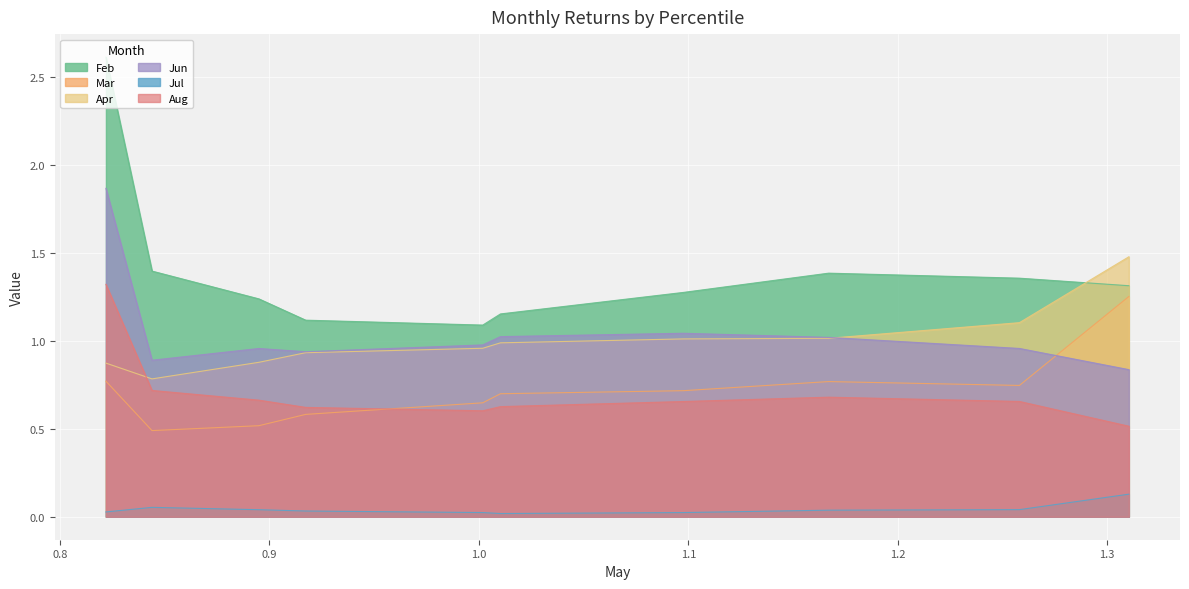

What is the difference between the second highest and minimum values in the Apr series?

0.3